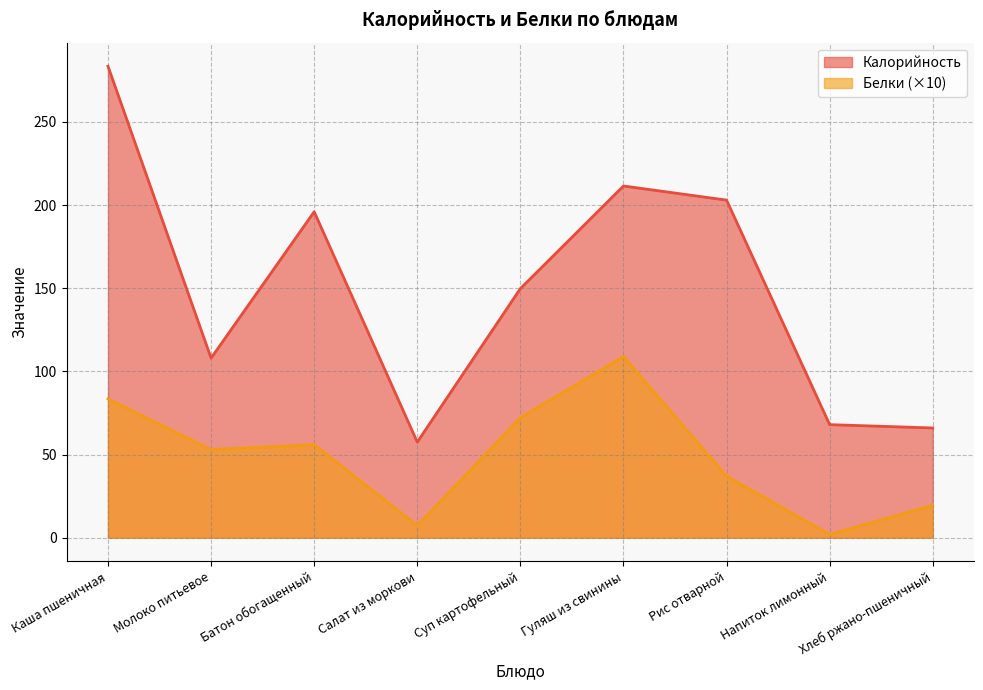

At which category does Белки reach its first local peak?

Батон обогащенный